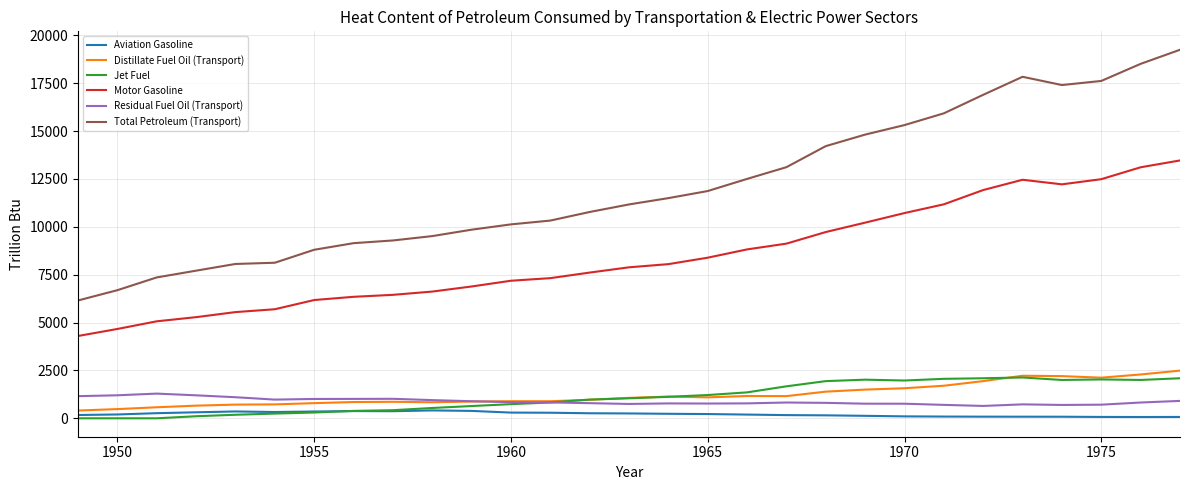

Which series has the largest range (max minus min)?

Total Petroleum (Transport)